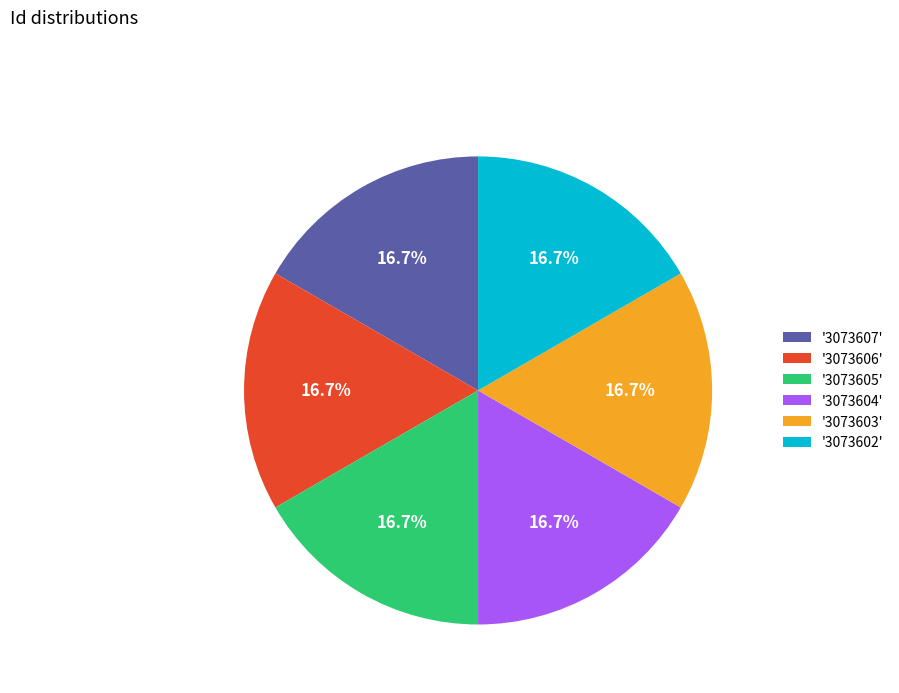

How much of the chart is everything except '3073602'?

83.3%